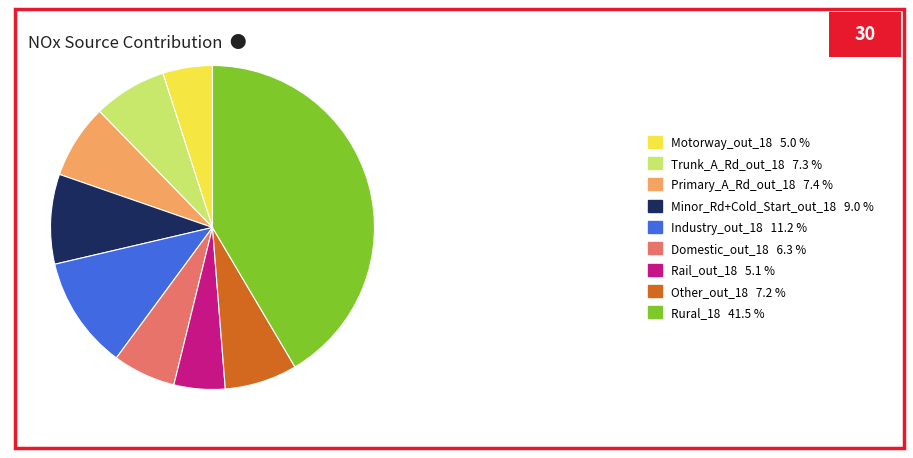

Is the sum of Industry_out_18 11.2 % and Minor_Rd+Cold_Start_out_18 9.0 % greater than half?

No